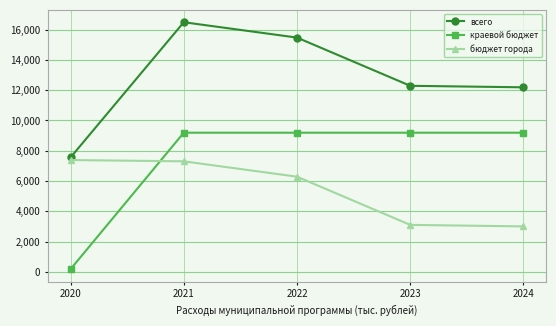

Rank the series by their maximum value, from lowest to highest.

бюджет города, краевой бюджет, всего